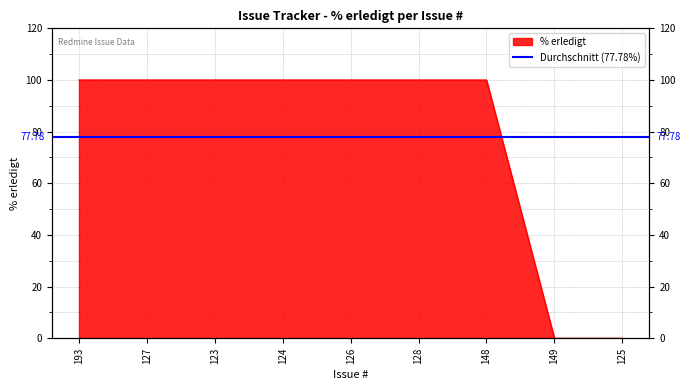

What is the sum of the values at 149 and 127?

100